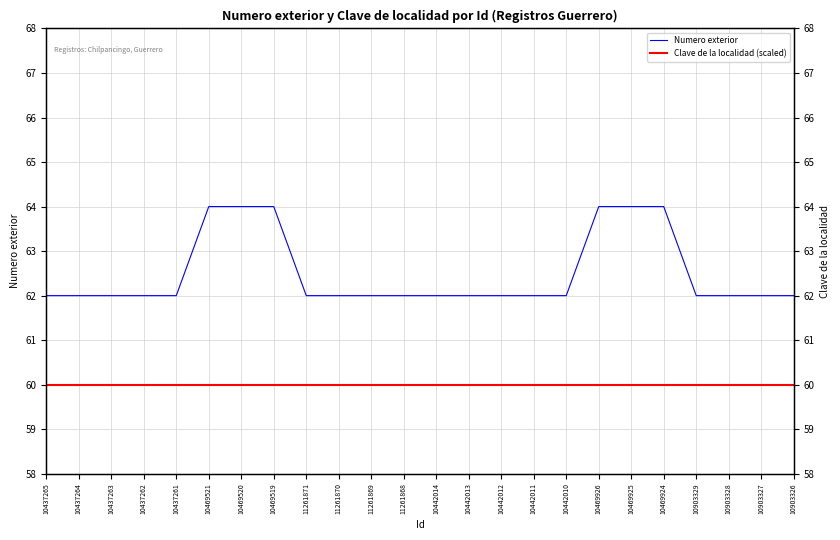

List the labels in order of Numero exterior value, smallest first.

10437265, 10437264, 10437263, 10437262, 10437261, 11261871, 11261870, 11261869, 11261868, 10442014, 10442013, 10442012, 10442011, 10442010, 10903329, 10903328, 10903327, 10903326, 10469521, 10469520, 10469519, 10469926, 10469925, 10469924